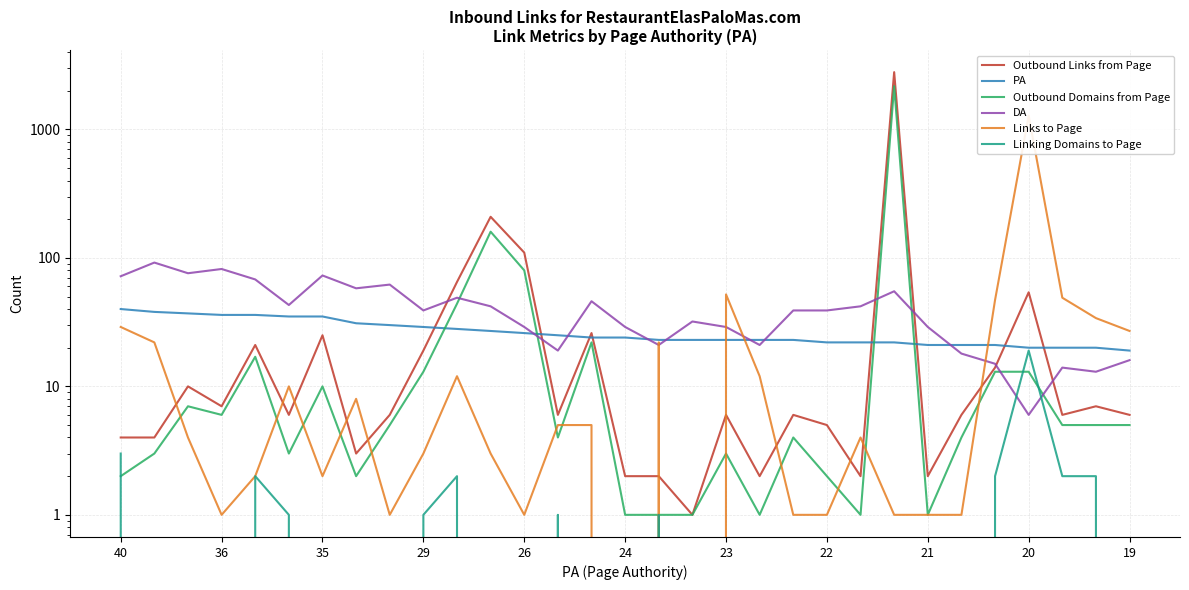

Reading left to right, list all the values displayed in this chart.

Outbound Links from Page: 4	4	10	7	21	6	25	3	6	19	65	209	110	6	26	2	2	1	6	2	6	5	2	2794	2	6	14	54	6	7	6
PA: 40	38	37	36	36	35	35	31	30	29	28	27	26	25	24	24	23	23	23	23	23	22	22	22	21	21	21	20	20	20	19
Outbound Domains from Page: 2	3	7	6	17	3	10	2	5	13	44	160	80	4	22	1	1	1	3	1	4	2	1	2174	1	4	13	13	5	5	5
DA: 72	92	76	82	68	43	73	58	62	39	49	42	29	19	46	29	21	32	29	21	39	39	42	55	29	18	15	6	14	13	16
Links to Page: 29	22	4	1	2	10	2	8	1	3	12	3	1	5	5	0	22	0	52	12	1	1	4	1	1	1	47	1282	49	34	27
Linking Domains to Page: 3	0	0	0	2	1	0	0	0	1	2	0	0	1	0	0	1	0	0	0	0	0	0	0	0	0	2	19	2	2	0